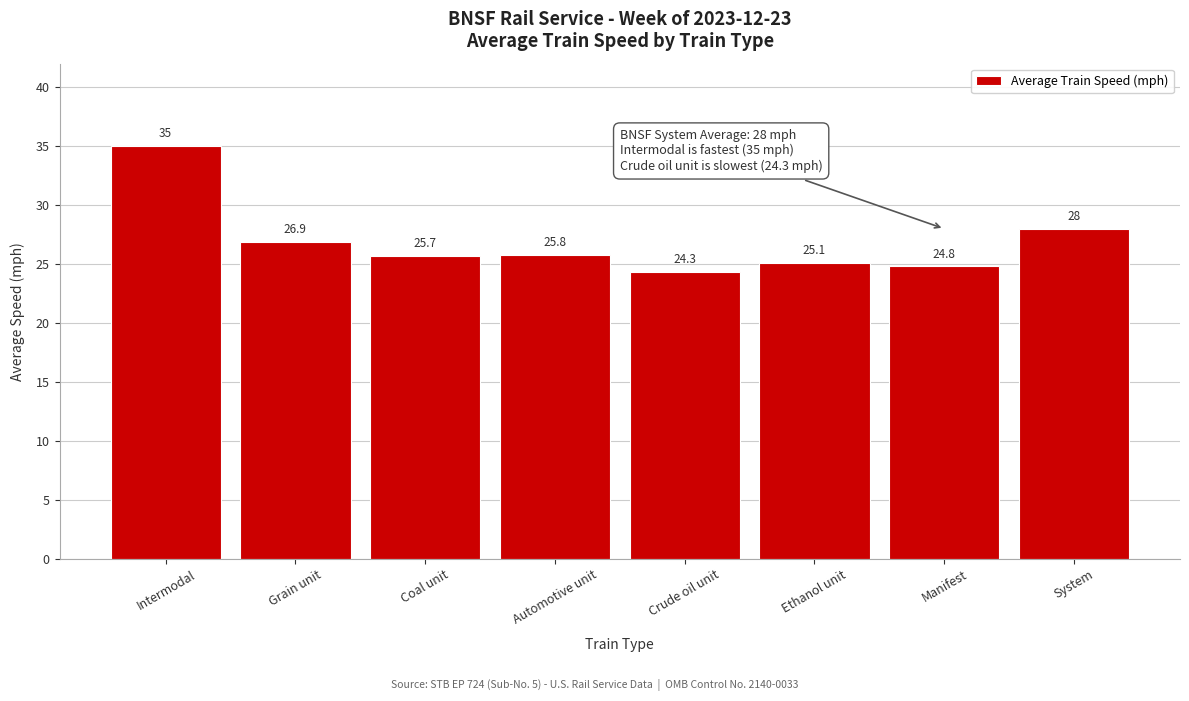

Reading left to right, transcribe all the data shown in this chart.

35.0	26.9	25.7	25.8	24.3	25.1	24.8	28.0